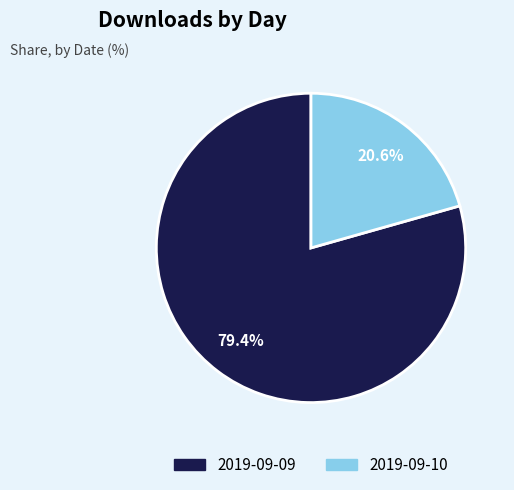

To the nearest percent, what is the combined percentage of 2019-09-09 and 2019-09-10?

100%